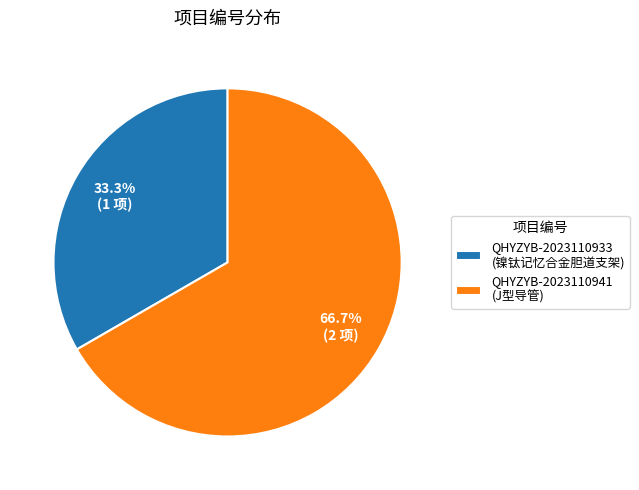

How many slices are in this pie chart?

2